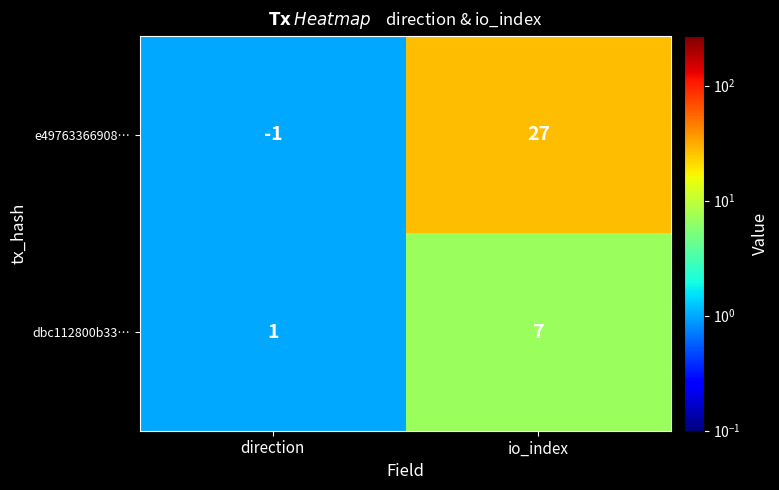

How many negative values does the e49763366908… series have?

1